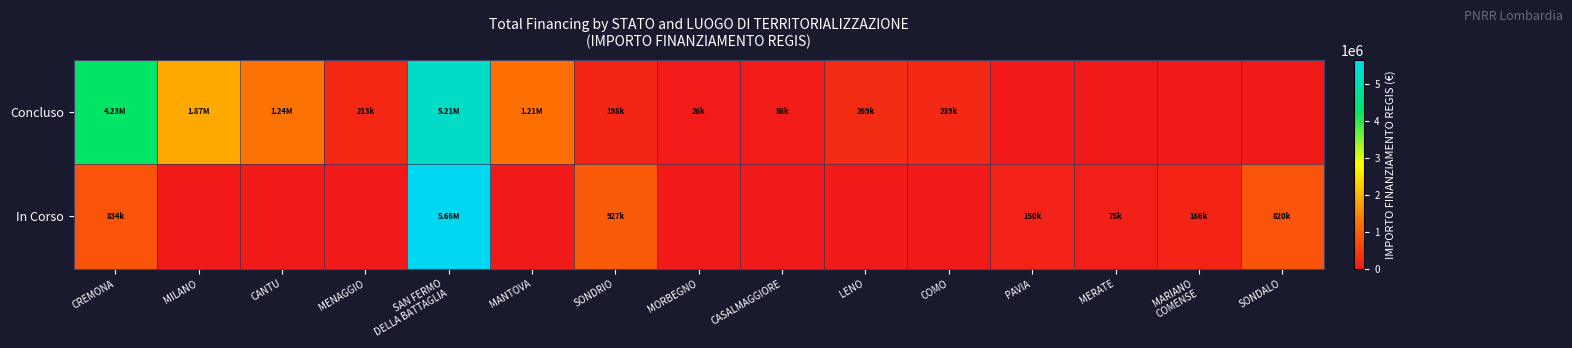

Between CANTU and SONDALO, which is larger?

CANTU